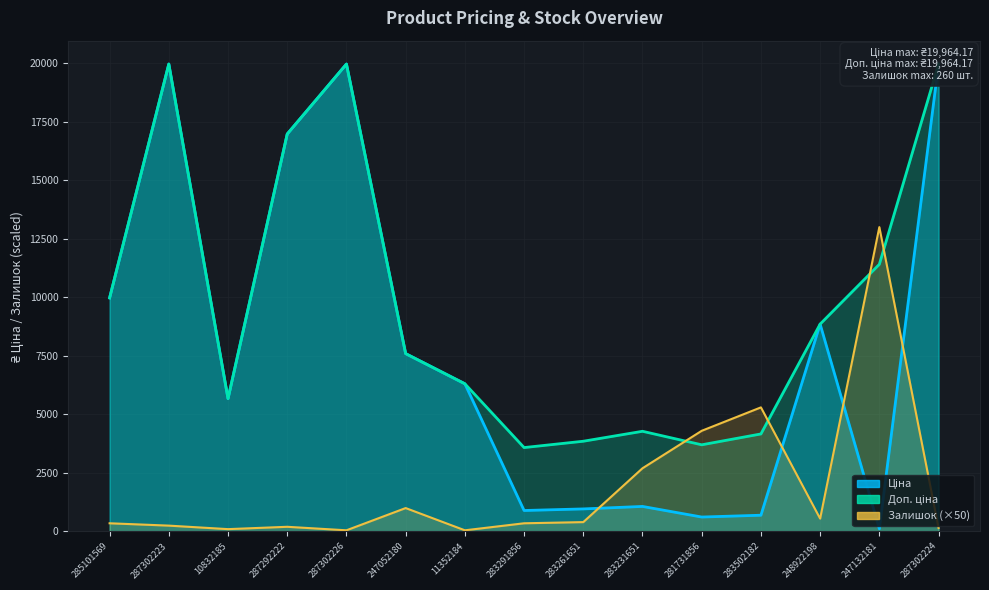

At how many categories does at least one series exceed 1285?

15